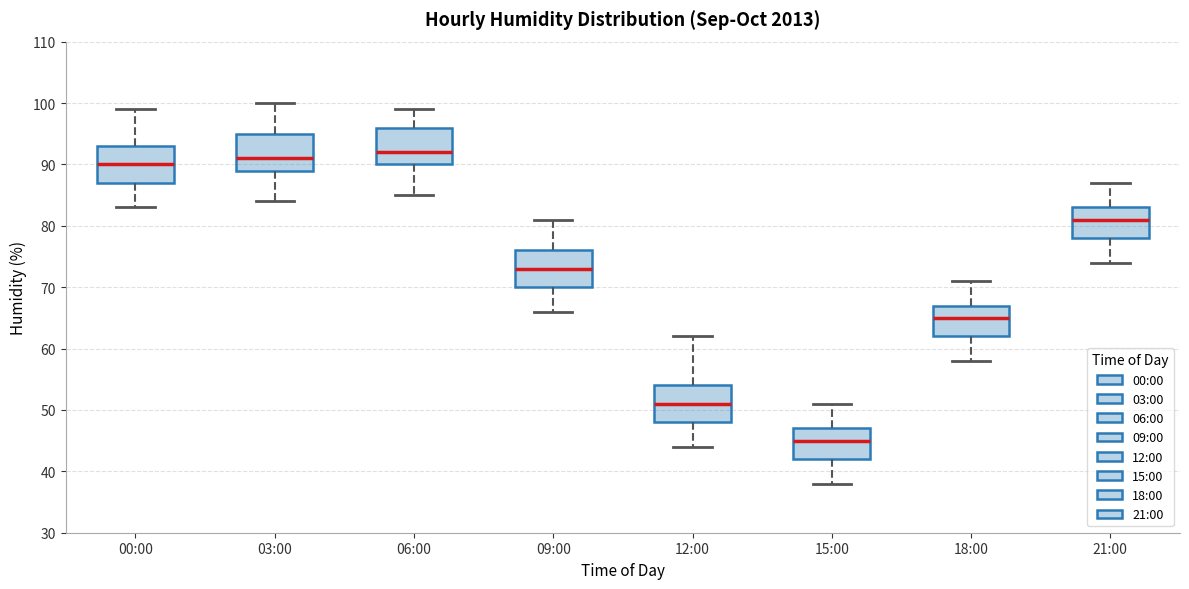

Reading left to right, read every box against the y-axis: the position of its median line, the range the box covers, and the ends of its whiskers. The values are not printed on the chart, so give them approximately, as read against the axis.

00:00: median 90, box 87 to 93, whiskers 83 to 99
03:00: median 91, box 89 to 95, whiskers 84 to 100
06:00: median 92, box 90 to 96, whiskers 85 to 99
09:00: median 73, box 70 to 76, whiskers 66 to 81
12:00: median 51, box 48 to 54, whiskers 44 to 62
15:00: median 45, box 42 to 47, whiskers 38 to 51
18:00: median 65, box 62 to 67, whiskers 58 to 71
21:00: median 81, box 78 to 83, whiskers 74 to 87